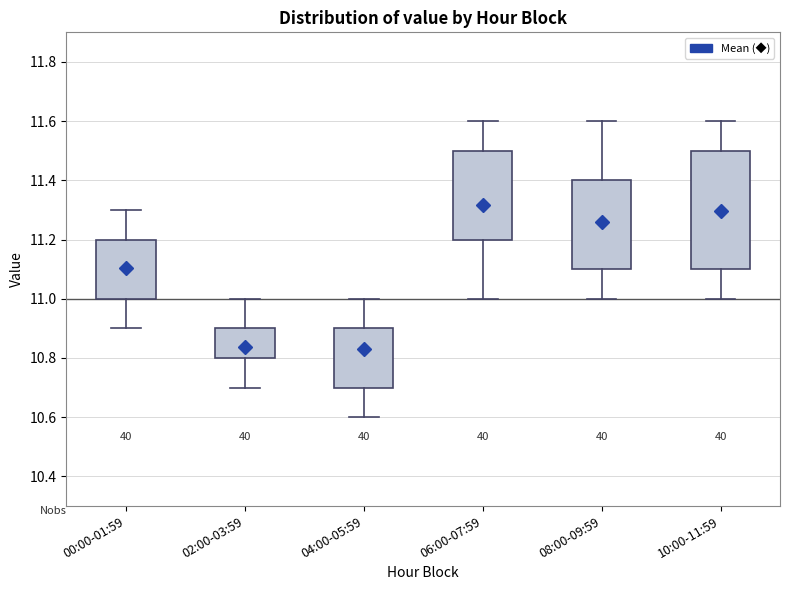

Reading left to right, transcribe this box plot: for each box, give where its median line is, the range the box spans, and where its two whiskers end, as read against the y-axis. The values are not printed on the chart, so give them approximately, as read against the axis.

00:00-01:59: median 11.10, box 11.00 to 11.20, whiskers 10.90 to 11.30
02:00-03:59: median 10.80 (drawn on the box's lower edge), box 10.80 to 10.90, whiskers 10.70 to 11.00
04:00-05:59: median 10.86, box 10.70 to 10.90, whiskers 10.60 to 11.00
06:00-07:59: median 11.30, box 11.20 to 11.50, whiskers 11.00 to 11.60
08:00-09:59: median 11.26, box 11.10 to 11.40, whiskers 11.00 to 11.60
10:00-11:59: median 11.30, box 11.10 to 11.50, whiskers 11.00 to 11.60